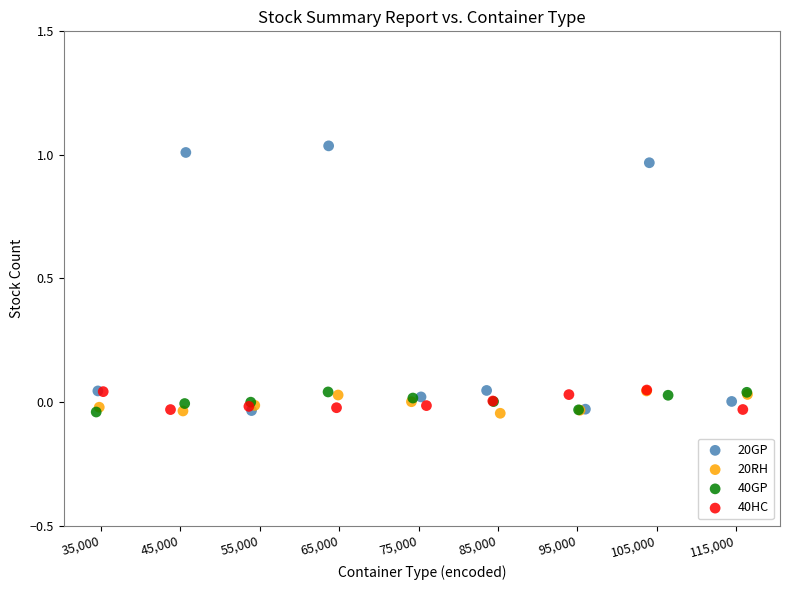

Which series reaches the maximum Y coordinate?

20GP